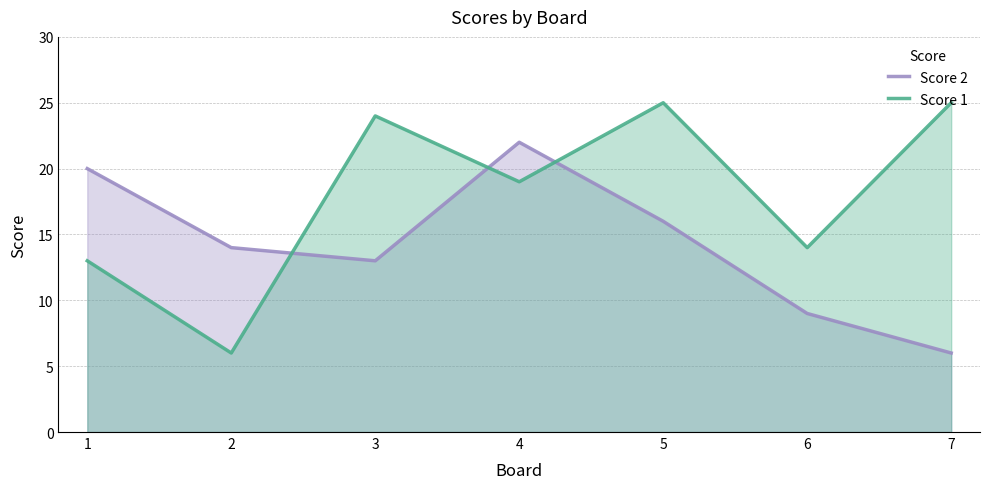

What is the lowest value of the Score 2 series?

6